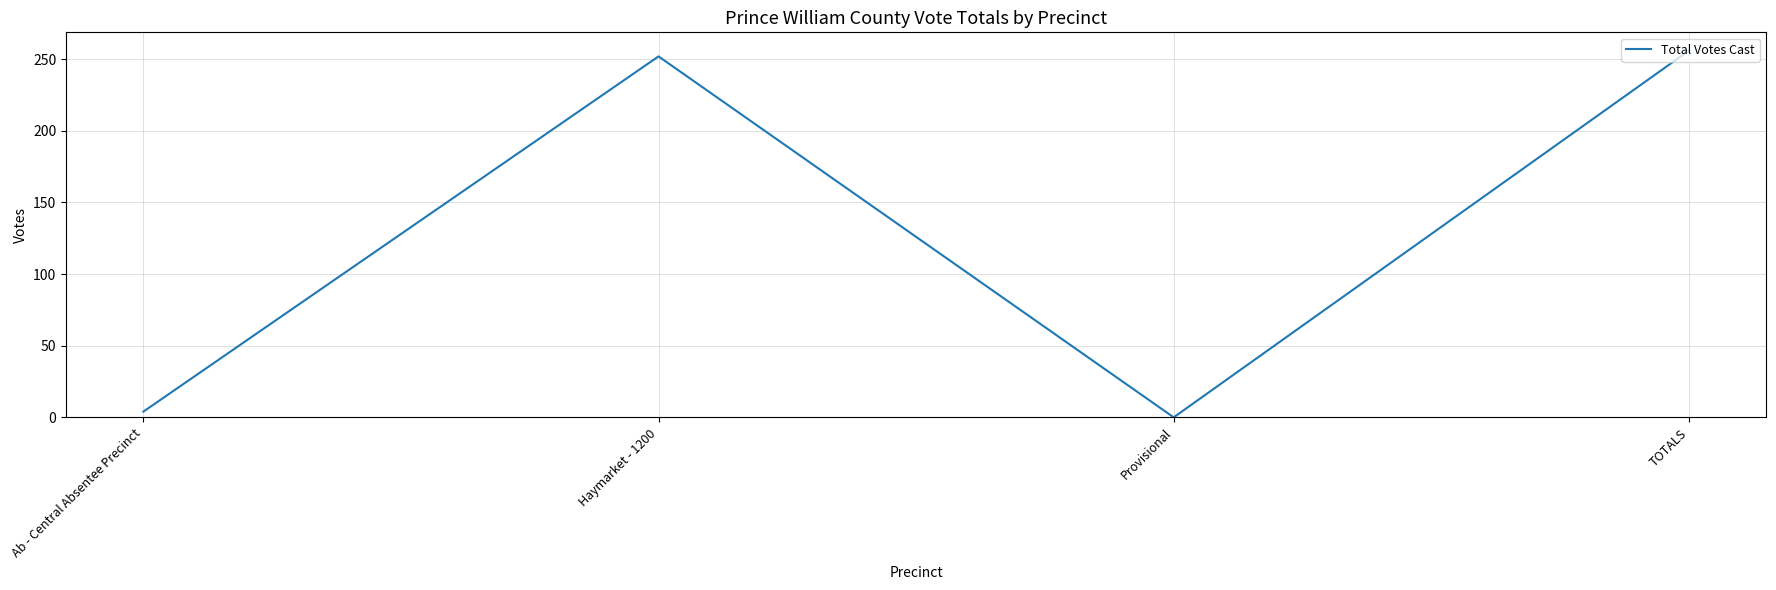

Rank the categories by value from lowest to highest.

Provisional, Ab - Central Absentee Precinct, Haymarket - 1200, TOTALS